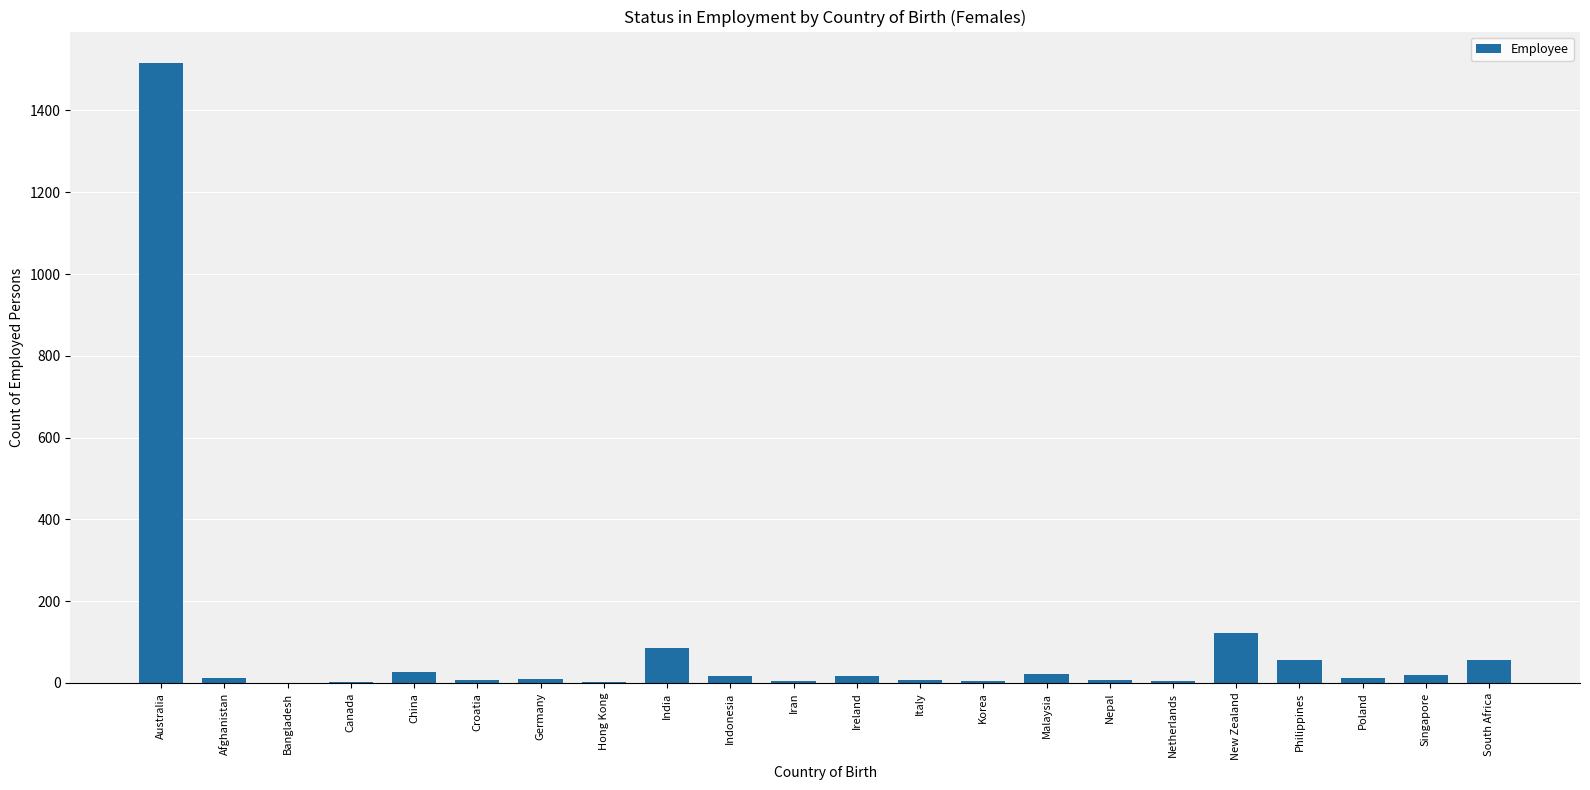

Which category has the highest value across all series?

Australia